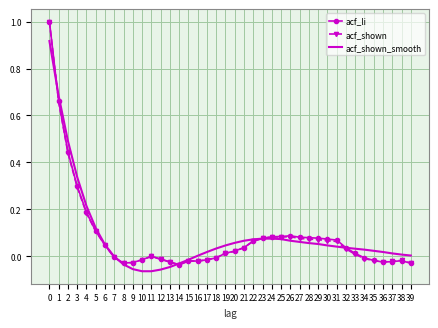

The acf_shown series shows 0.3 at 2. True or false?

False